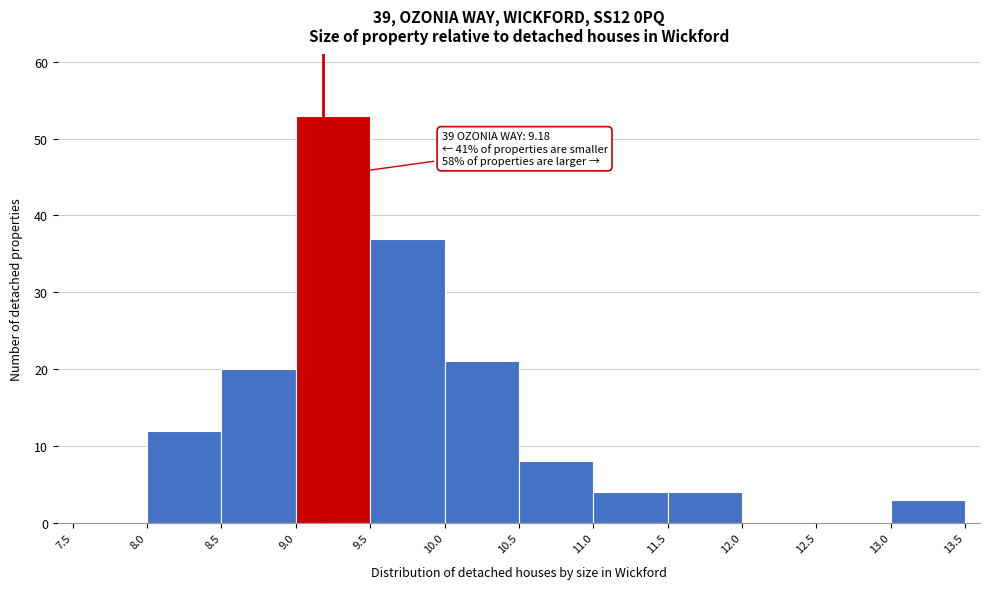

Which range on the x-axis has the tallest bar?

9.0 to 9.5